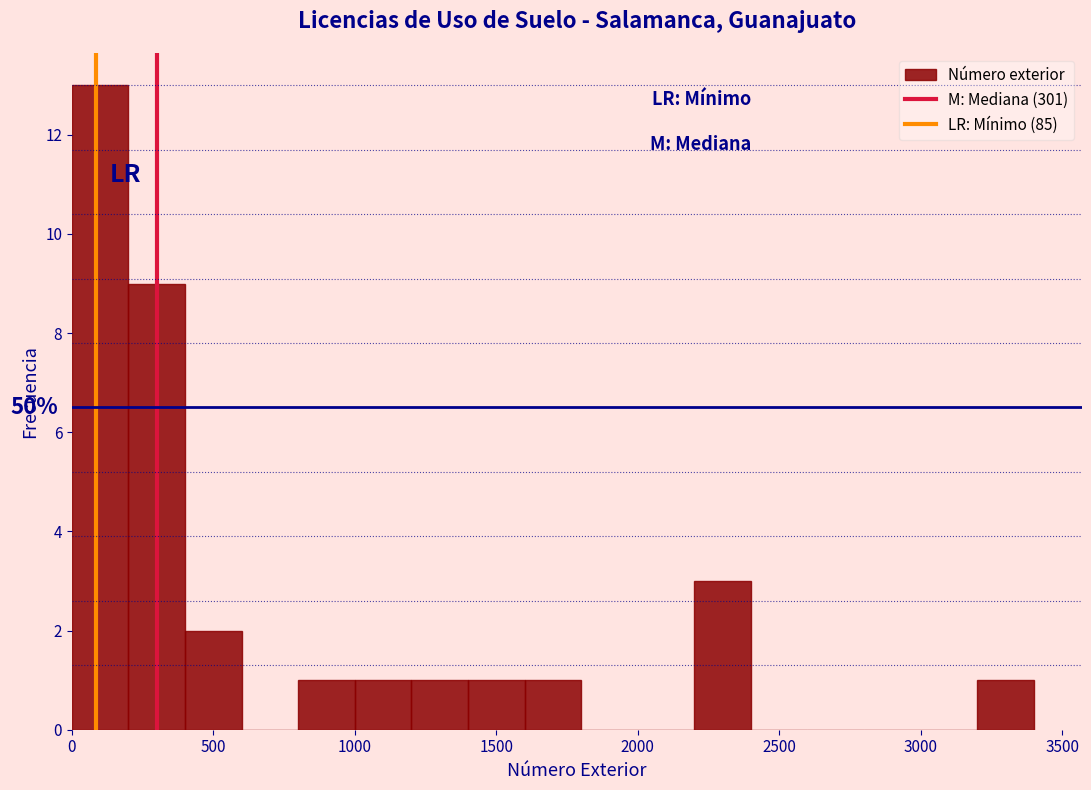

Which range on the x-axis has the tallest bar?

0 to 200